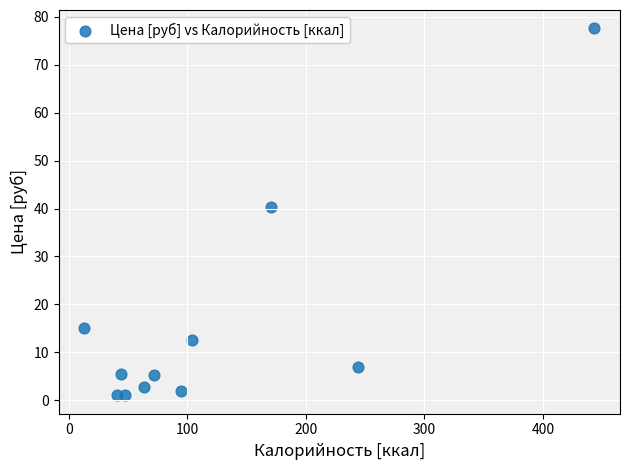

What Y value in the scatter plot is closest to 39?

40.4